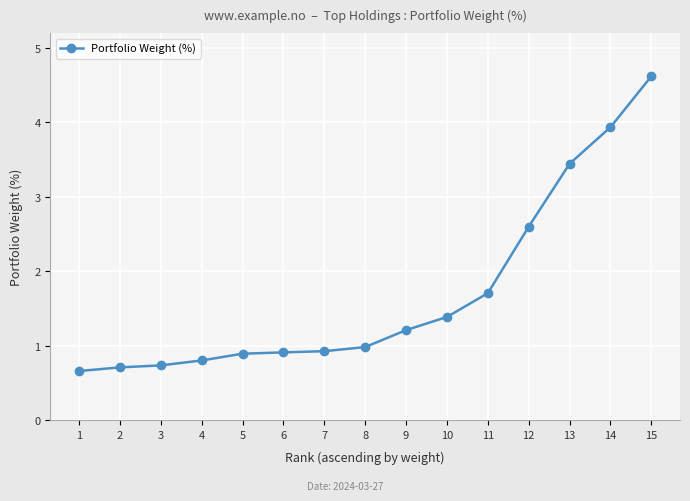

What is the difference between the maximum and minimum values?

4.0